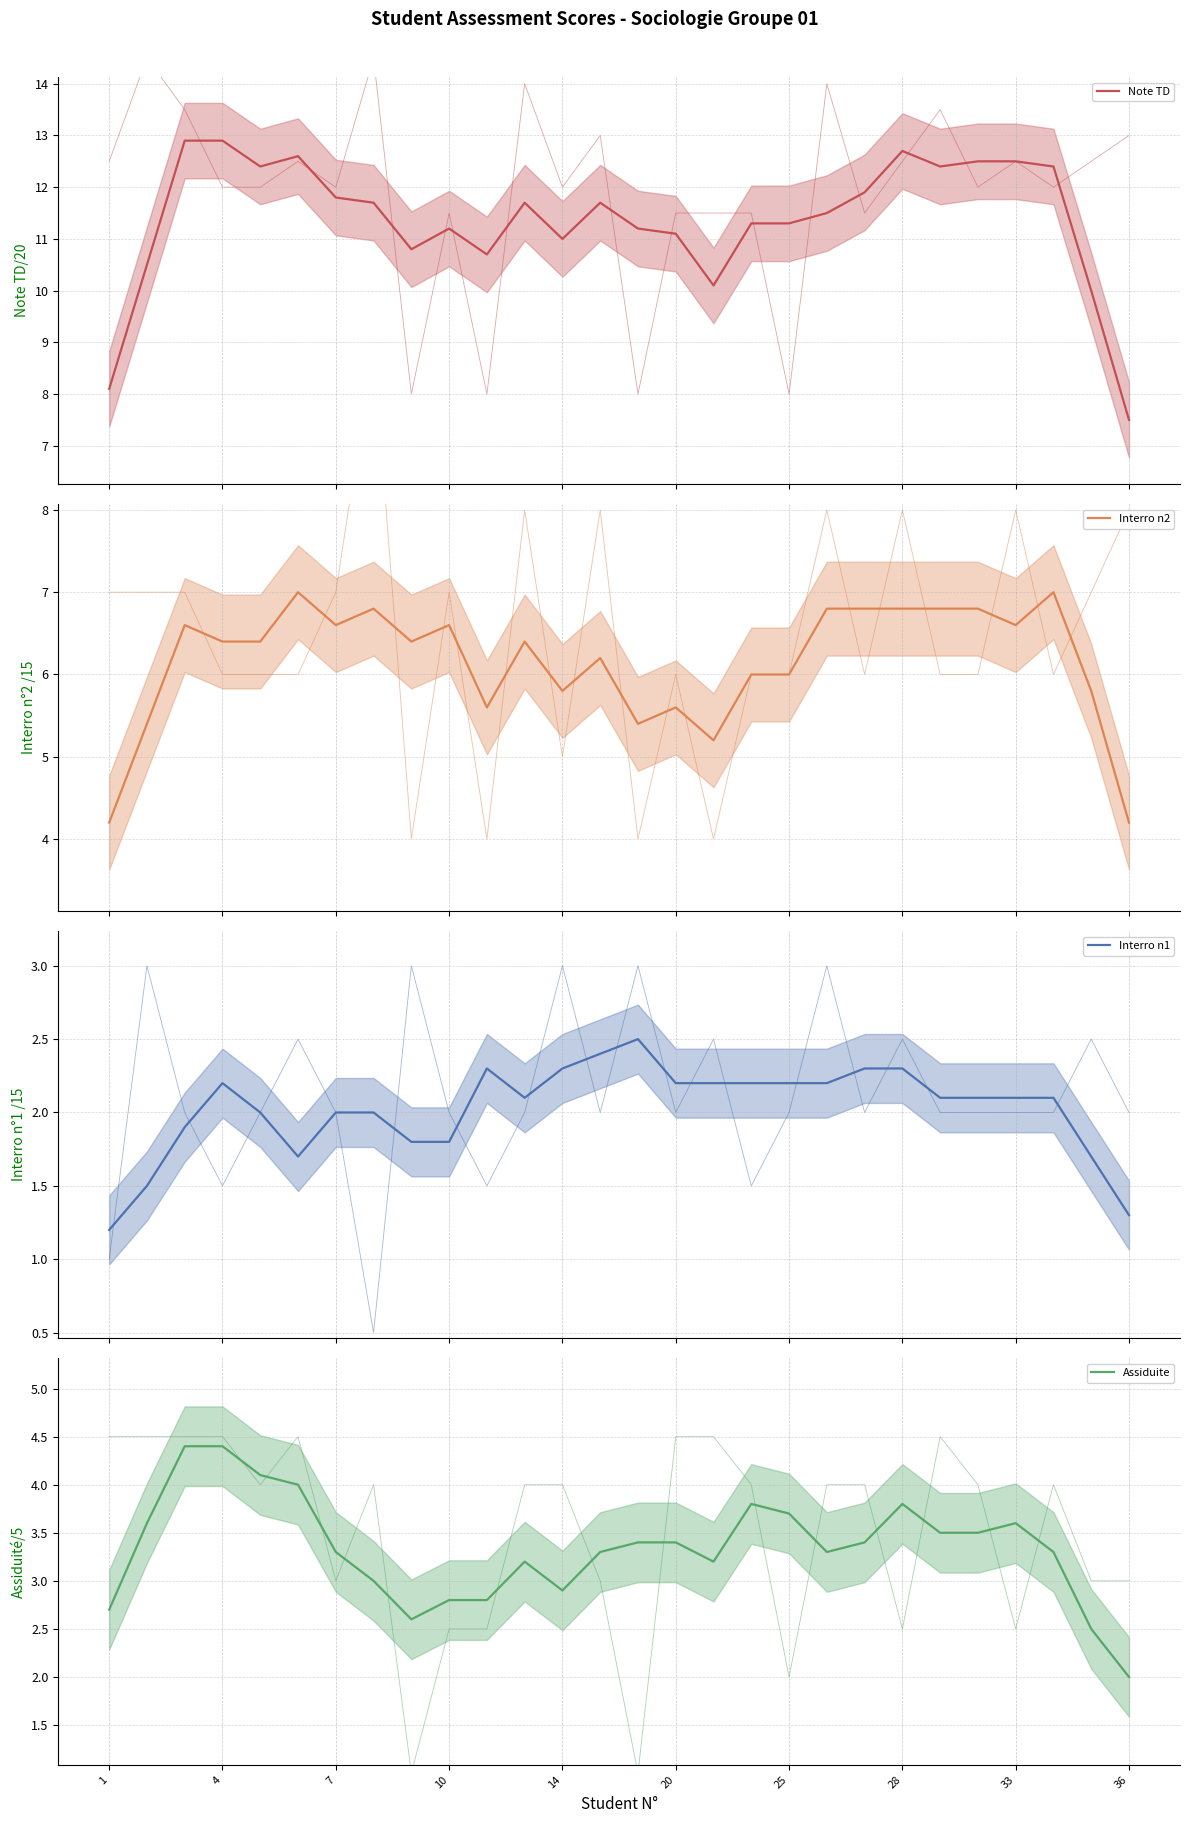

Which series changed the most between 10 and 15?

Assiduite